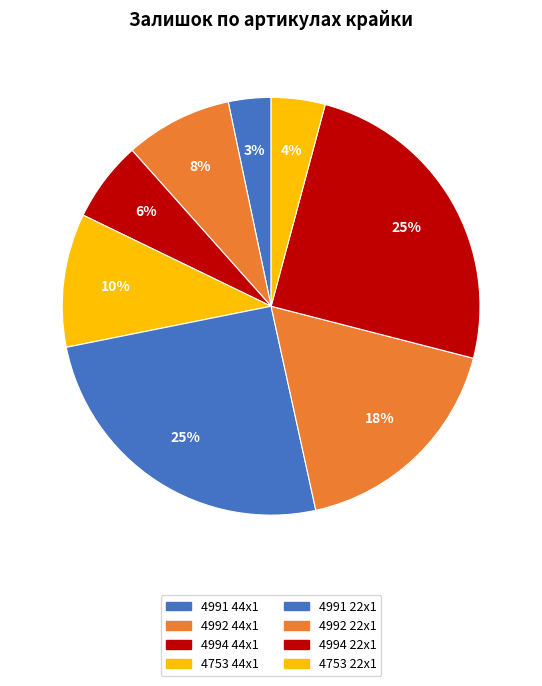

Which has a higher value, 4991 44x1 or 4991 22x1?

4991 22x1